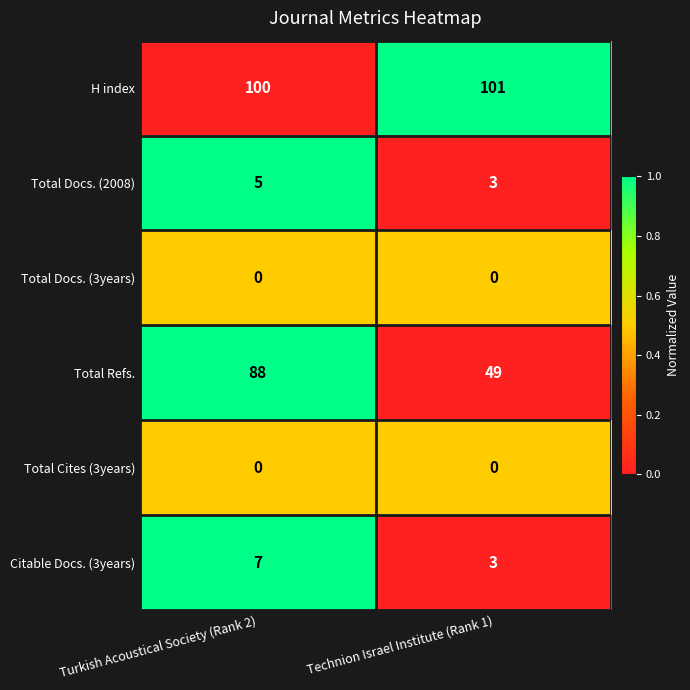

List the labels in order of Total Refs. value, largest first.

Turkish Acoustical Society (Rank 2), Technion Israel Institute (Rank 1)